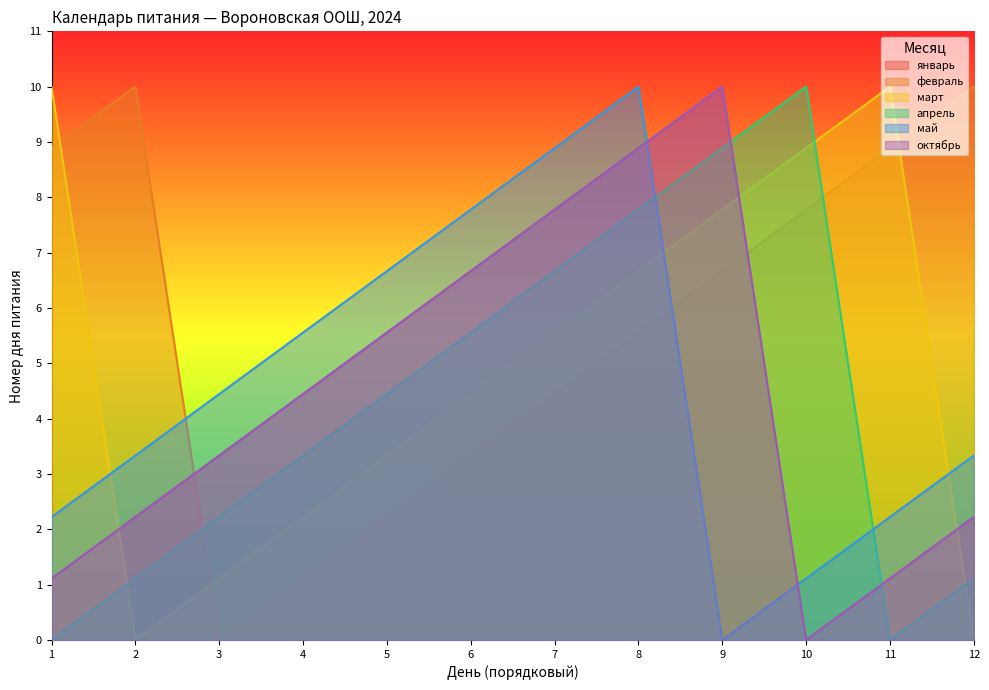

Is it true that январь equals 0.3 at 11?

False